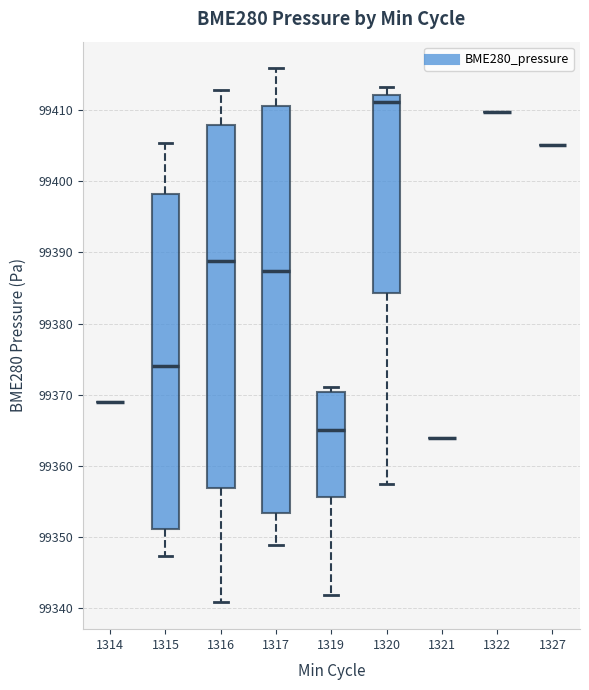

Where does the upper whisker of the box at x = 1320 end on the y-axis? The values are not printed on the chart, so give them approximately, as read against the axis.

99413